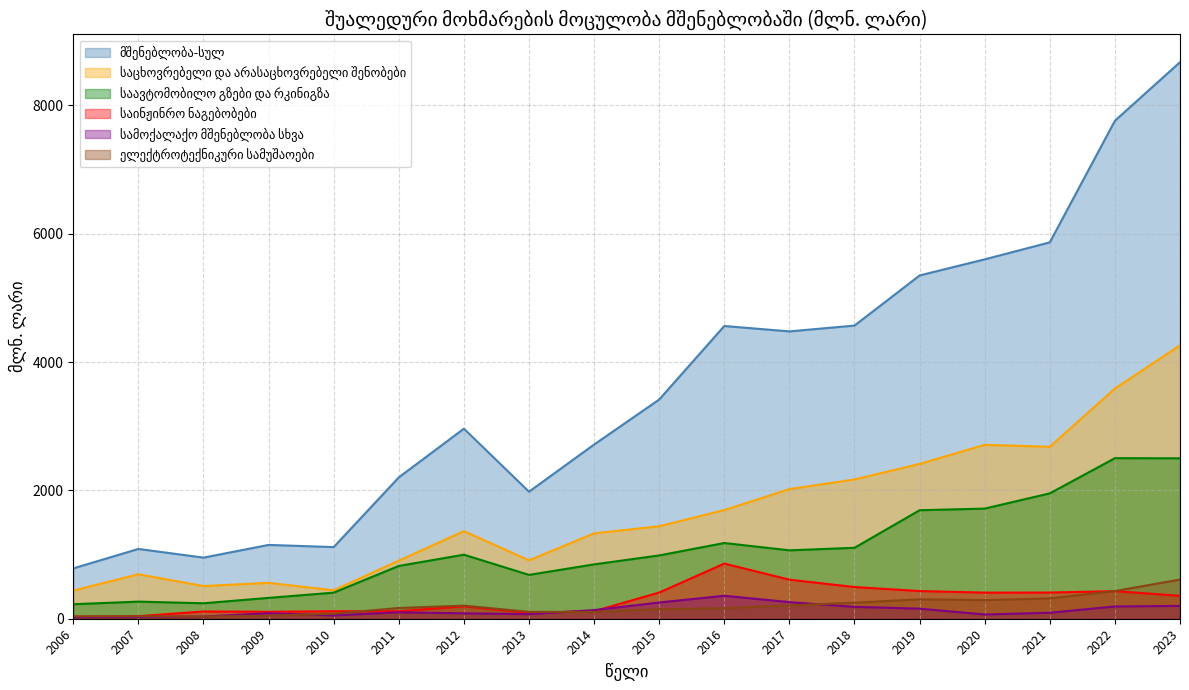

Where is საავტომობილო გზები და რკინიგზა nearest to the value 1364?

2016